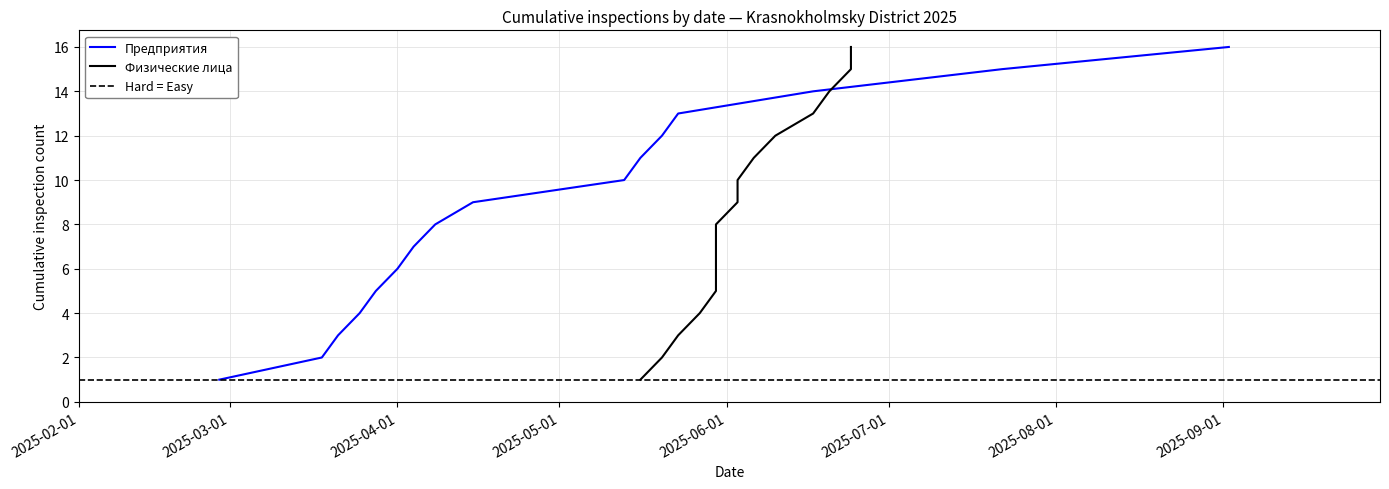

What is the highest value of the Предприятия series?

16